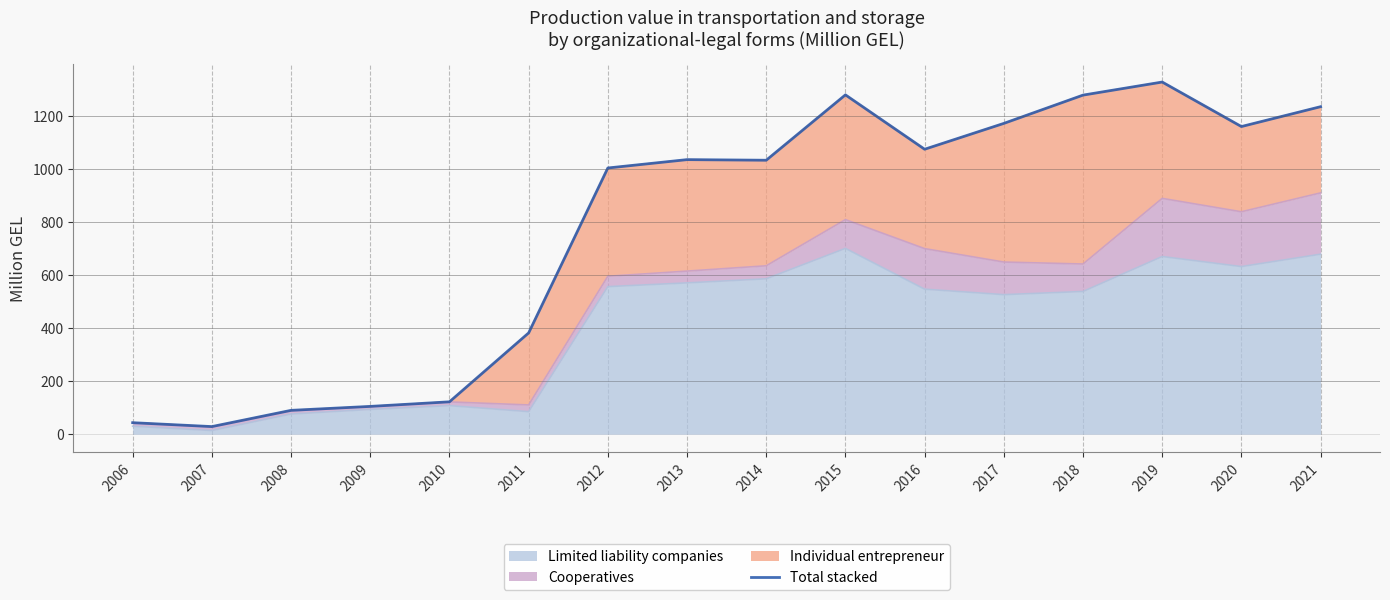

Does the chart have visible grid lines?

Yes